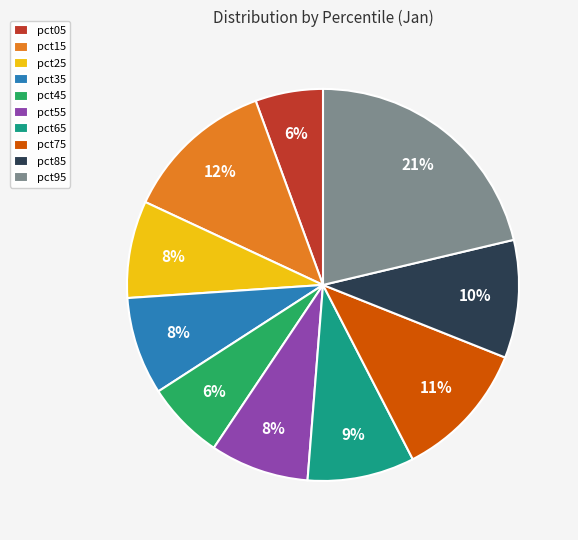

Is the sum of pct45 and pct15 greater than half?

No